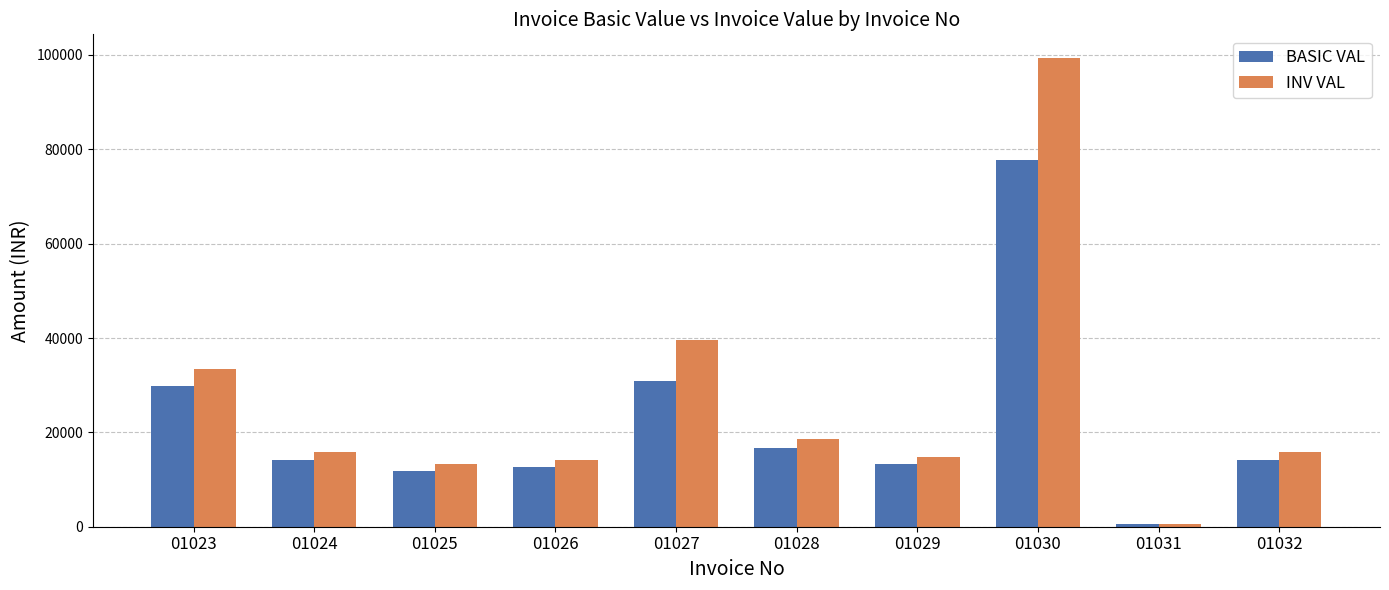

Is it true that INV VAL equals 19544.4 at 01029?

False